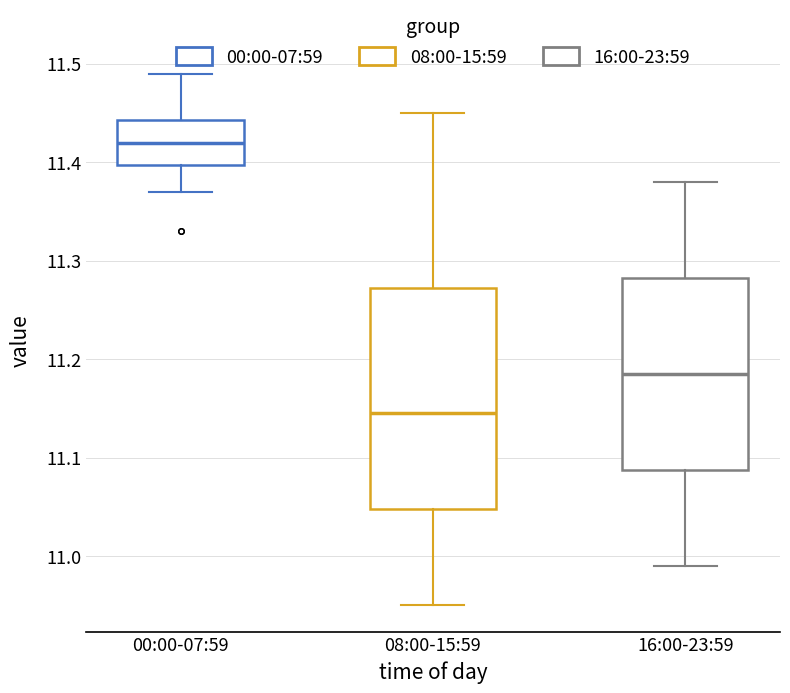

Which box's median line is the lowest?

08:00-15:59